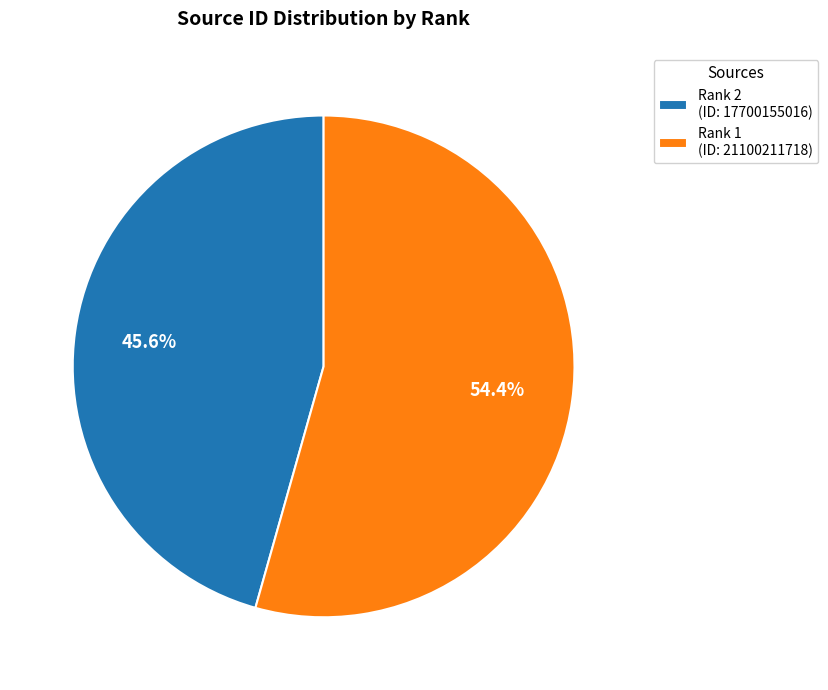

How many segments does this pie chart have?

2